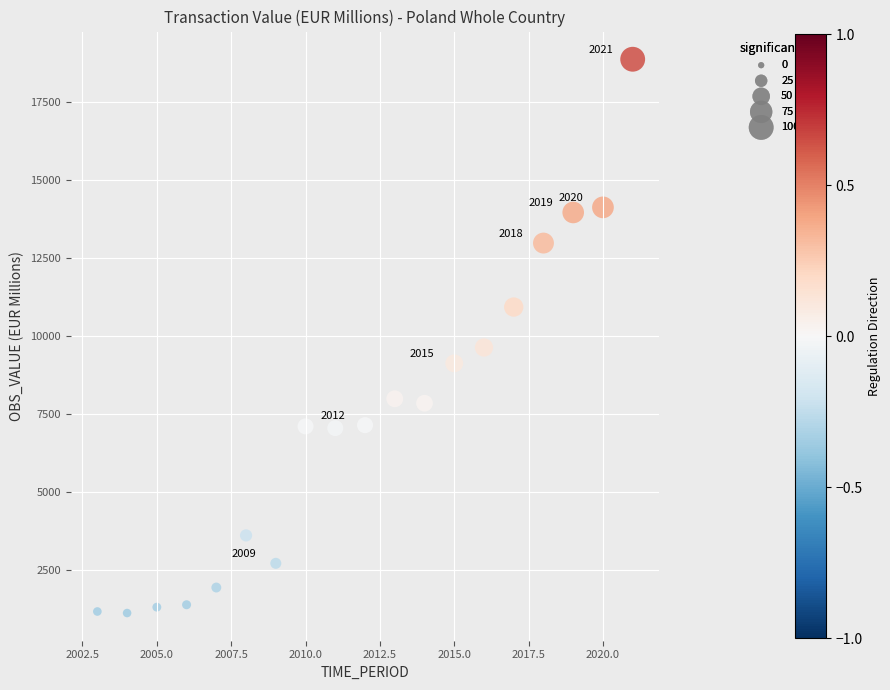

What Y value in the scatter plot is closest to 9987?

9623.7